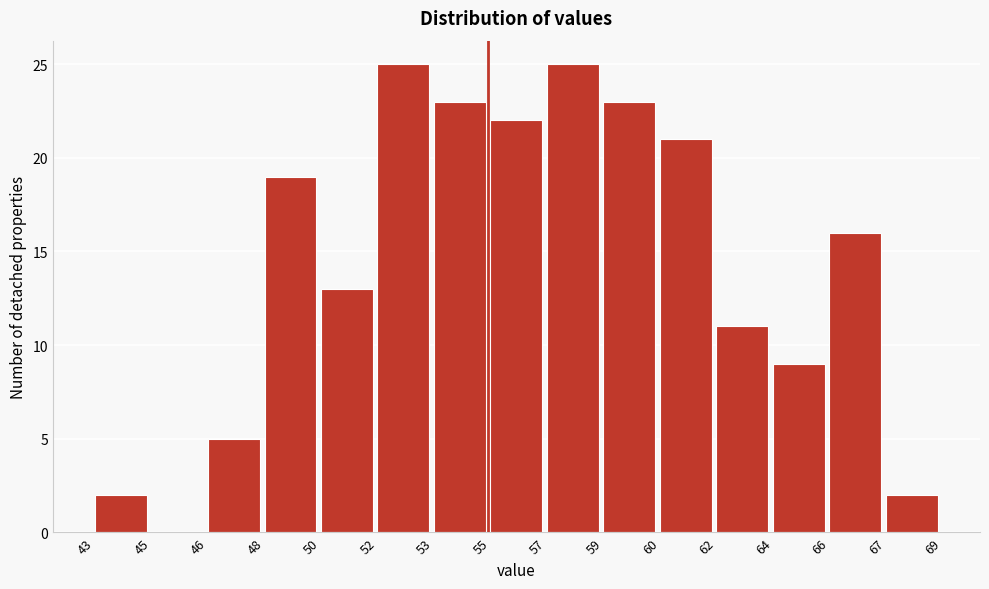

Reading left to right, transcribe all the data shown in this chart.

43=2	45=0	46=5	48=19	50=13	52=25	53=23	55=22	57=25	59=23	60=21	62=11	64=9	66=16	67=2